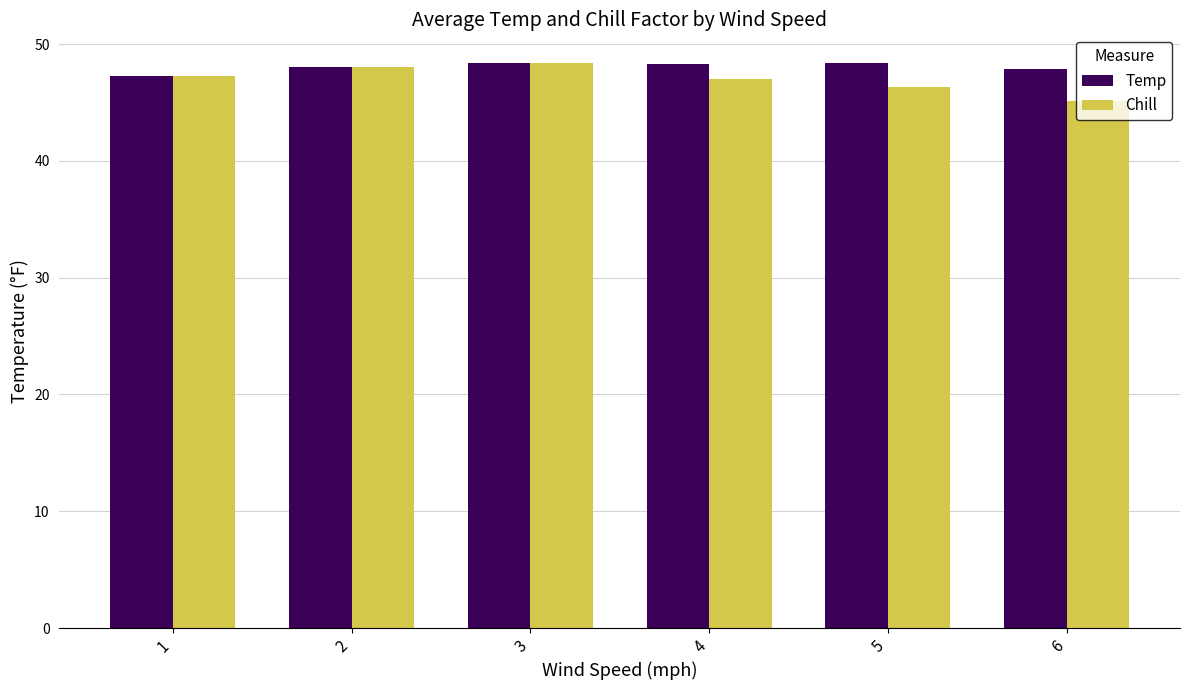

Are the bars horizontal?

No